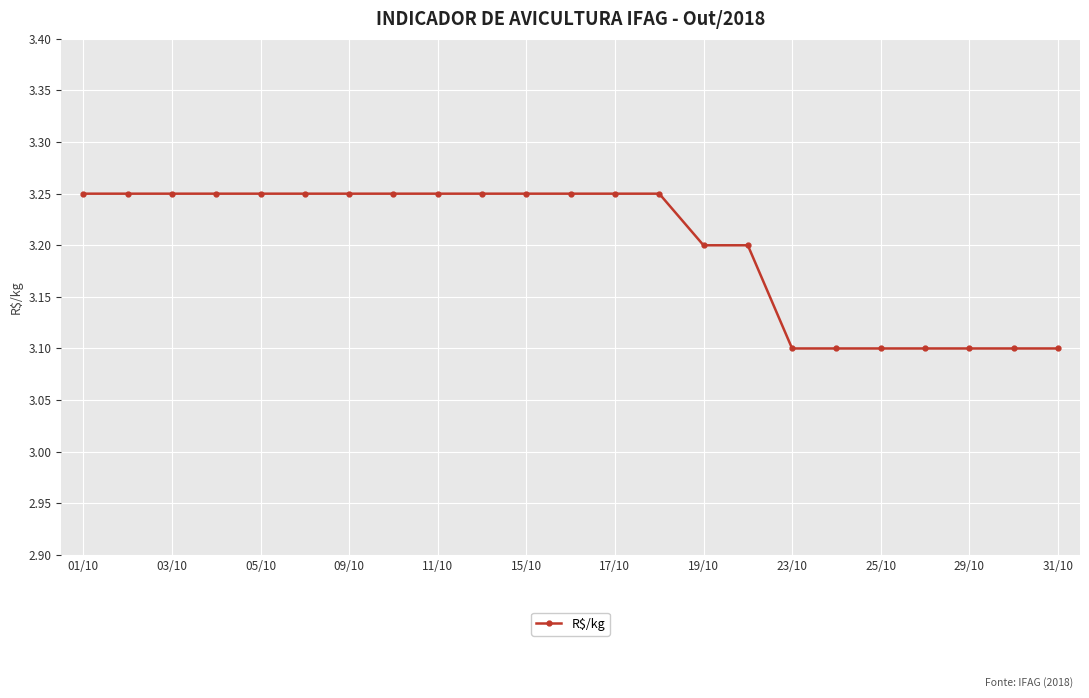

At which category does the chart reach its peak across all series?

01/10